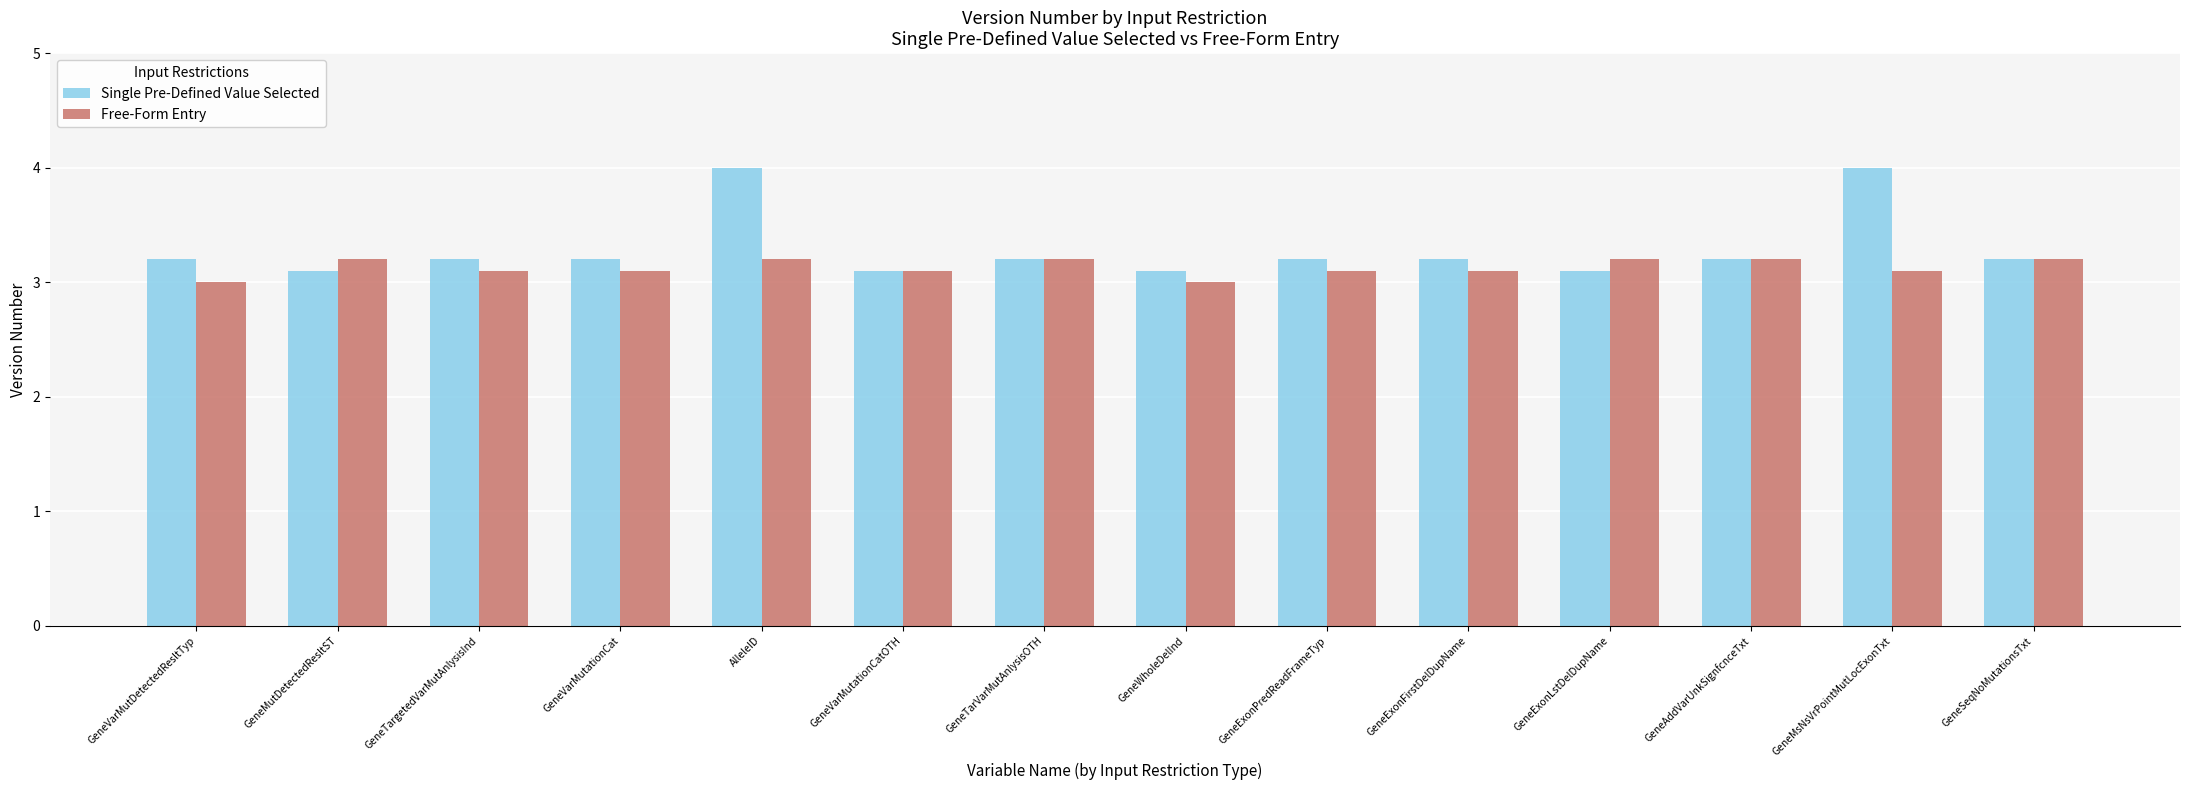

What is the sum of the Free-Form Entry values at GeneVarMutationCat and GeneExonFirstDelDupName?

6.2